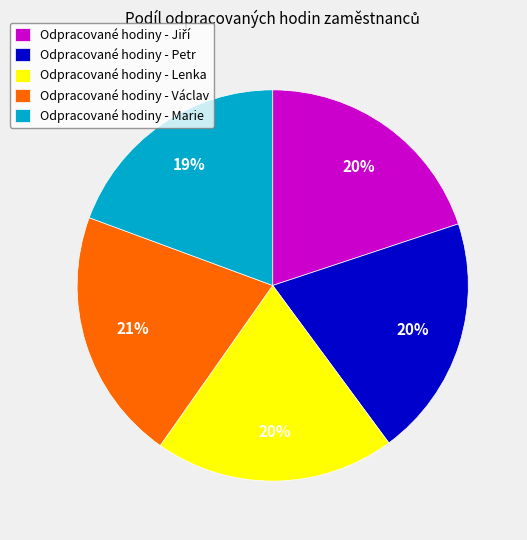

To the nearest percent, what percentage of the pie is Odpracované hodiny - Marie?

19%